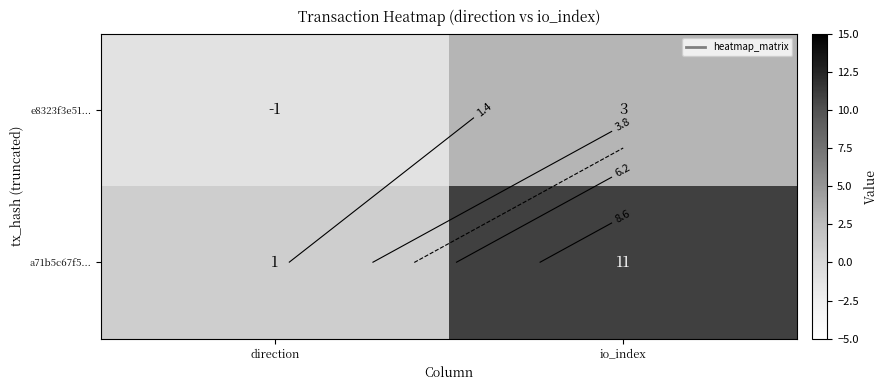

Rank the series by their average value, from lowest to highest.

e8323f3e51..., a71b5c67f5...